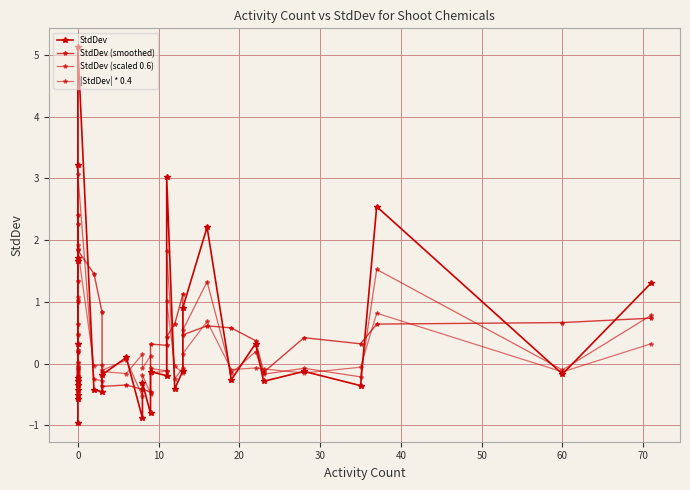

Reading left to right, what are all the values shown in this chart?

StdDev: -1.0	-0.6	-0.5	-0.4	-0.3	-0.3	-0.2	0.3	1.7	1.7	3.2	5.1	-0.4	-0.5	-0.2	0.1	-0.9	-0.3	-0.8	-0.1	-0.2	3.0	-0.4	-0.1	0.9	2.2	-0.3	0.3	-0.3	-0.1	-0.4	2.5	-0.2	1.3
StdDev (smoothed): -0.4	-0.5	-0.6	-0.4	-0.4	-0.2	0.2	0.6	1.3	2.4	2.3	1.8	1.5	0.8	-0.4	-0.3	-0.4	-0.4	-0.5	0.3	0.3	0.4	0.6	1.1	0.5	0.6	0.6	0.4	-0.1	0.4	0.3	0.6	0.7	0.7
StdDev (scaled 0.6): -0.6	-0.3	-0.3	-0.3	-0.2	-0.2	-0.1	0.2	1.0	1.0	1.9	3.1	-0.3	-0.3	-0.1	0.1	-0.5	-0.2	-0.5	-0.1	-0.1	1.8	-0.2	-0.1	0.5	1.3	-0.2	0.2	-0.2	-0.1	-0.2	1.5	-0.1	0.8
|StdDev| * 0.4: 0.2	0.0	0.0	-0.0	-0.1	-0.1	-0.1	-0.1	0.5	0.5	1.1	1.8	-0.0	-0.0	-0.1	-0.2	0.2	-0.1	0.1	-0.1	-0.1	1.0	-0.0	-0.2	0.2	0.7	-0.1	-0.1	-0.1	-0.1	-0.1	0.8	-0.1	0.3